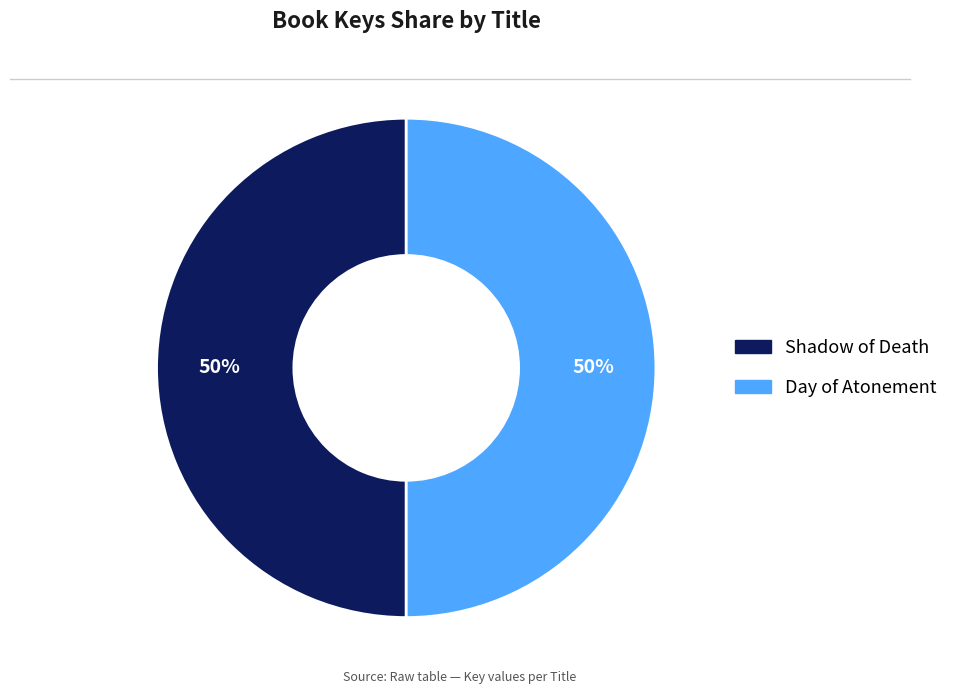

Do Day of Atonement and Shadow of Death together represent more than half of the pie?

Yes